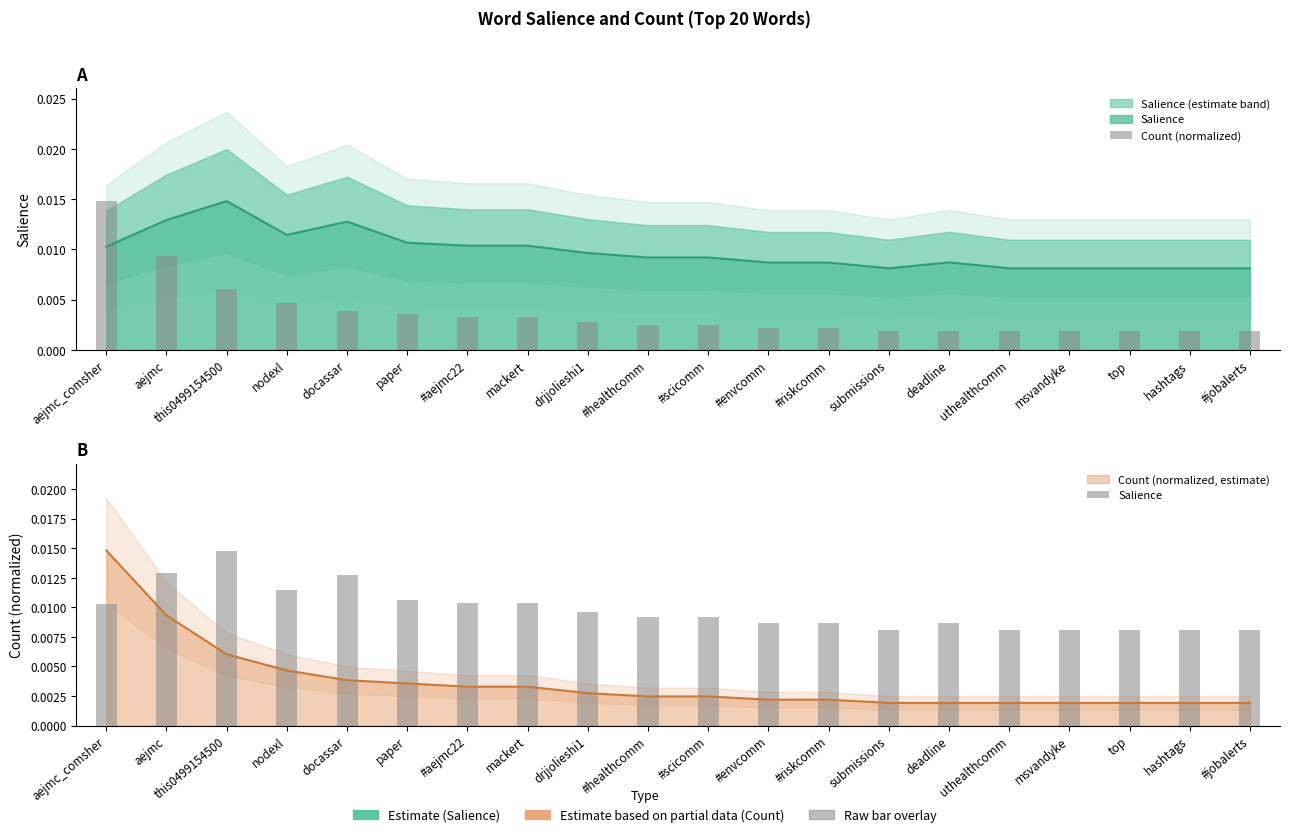

Count the Count (normalized) values in the range 0 to 1.

20